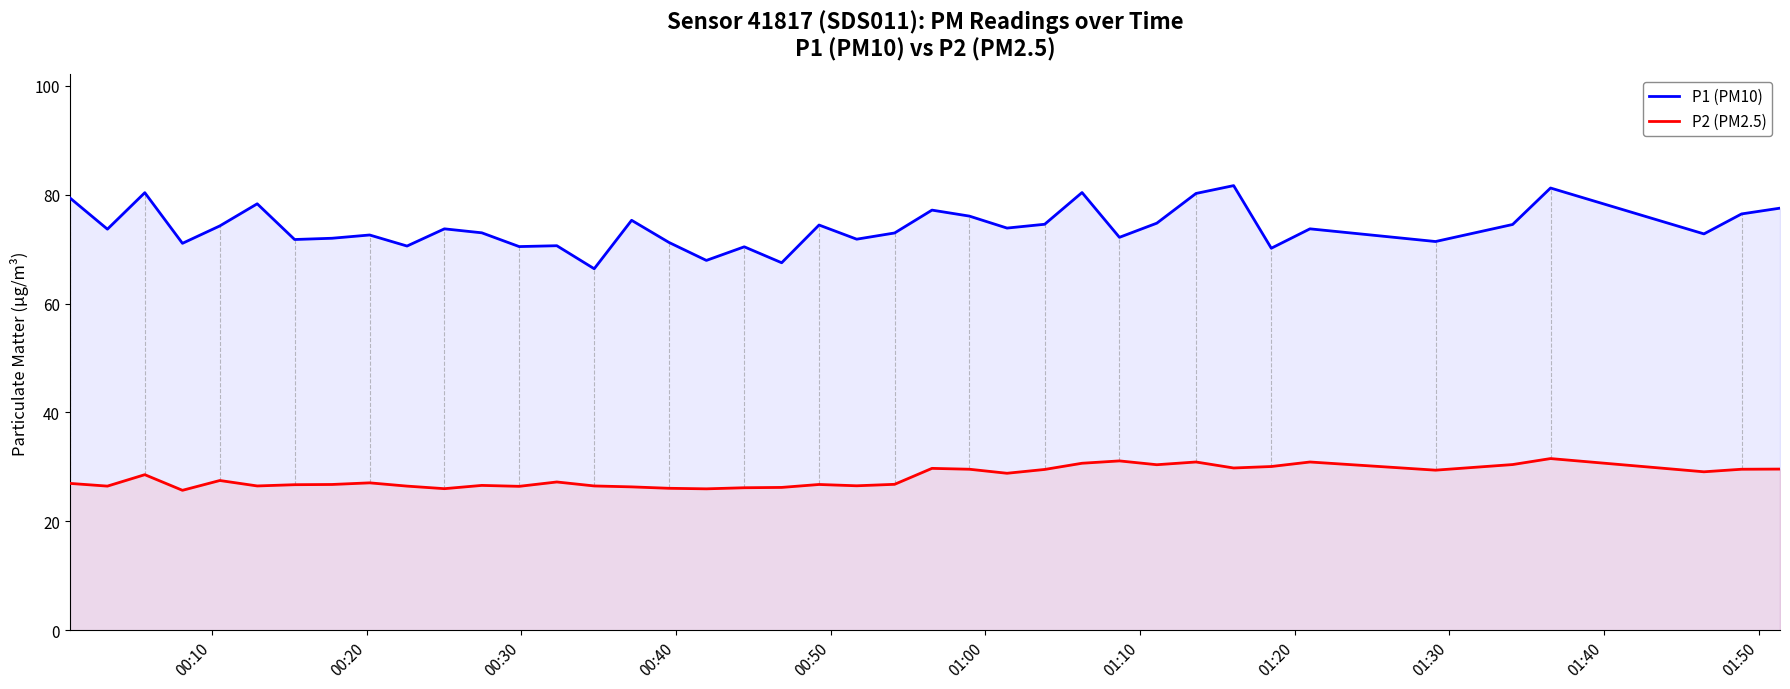

Reading right to left, extract all data points from this chart.

P1 (PM10): 77.5	76.5	72.8	81.2	74.5	71.4	73.7	70.2	81.7	80.2	74.8	72.2	80.4	74.6	73.9	76.1	77.2	73.0	71.8	74.4	67.5	70.4	67.9	71.2	75.3	66.4	70.6	70.5	73.0	73.7	70.6	72.6	72.0	71.8	78.3	74.3	71.1	80.4	73.7	79.4
P2 (PM2.5): 29.6	29.6	29.1	31.5	30.4	29.4	30.9	30.1	29.8	30.9	30.4	31.1	30.7	29.5	28.8	29.6	29.7	26.8	26.5	26.8	26.2	26.2	26.0	26.1	26.3	26.5	27.2	26.4	26.6	26.0	26.5	27.1	26.8	26.7	26.5	27.5	25.7	28.6	26.5	27.0